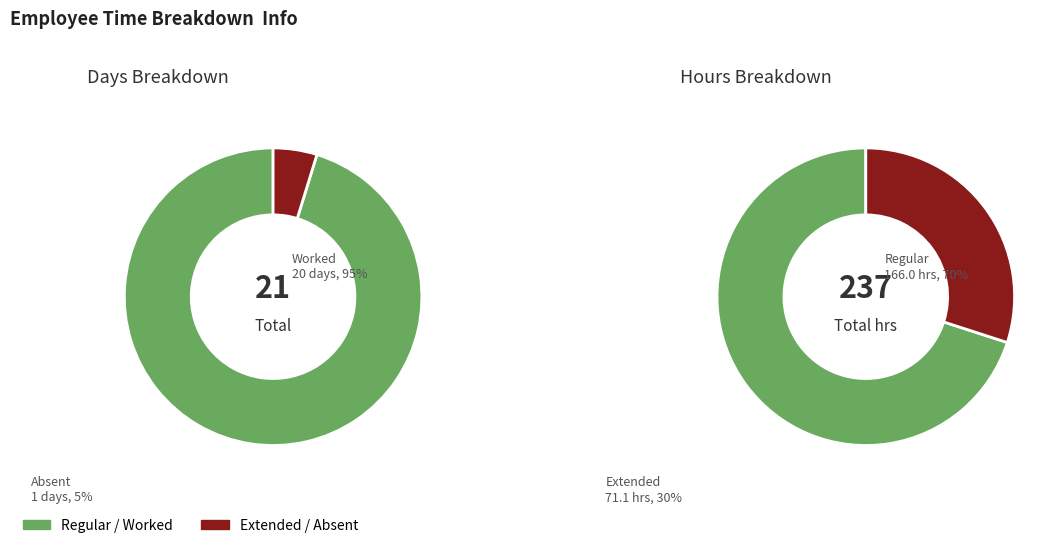

Is it true that 10 is 17% of the pie?

False